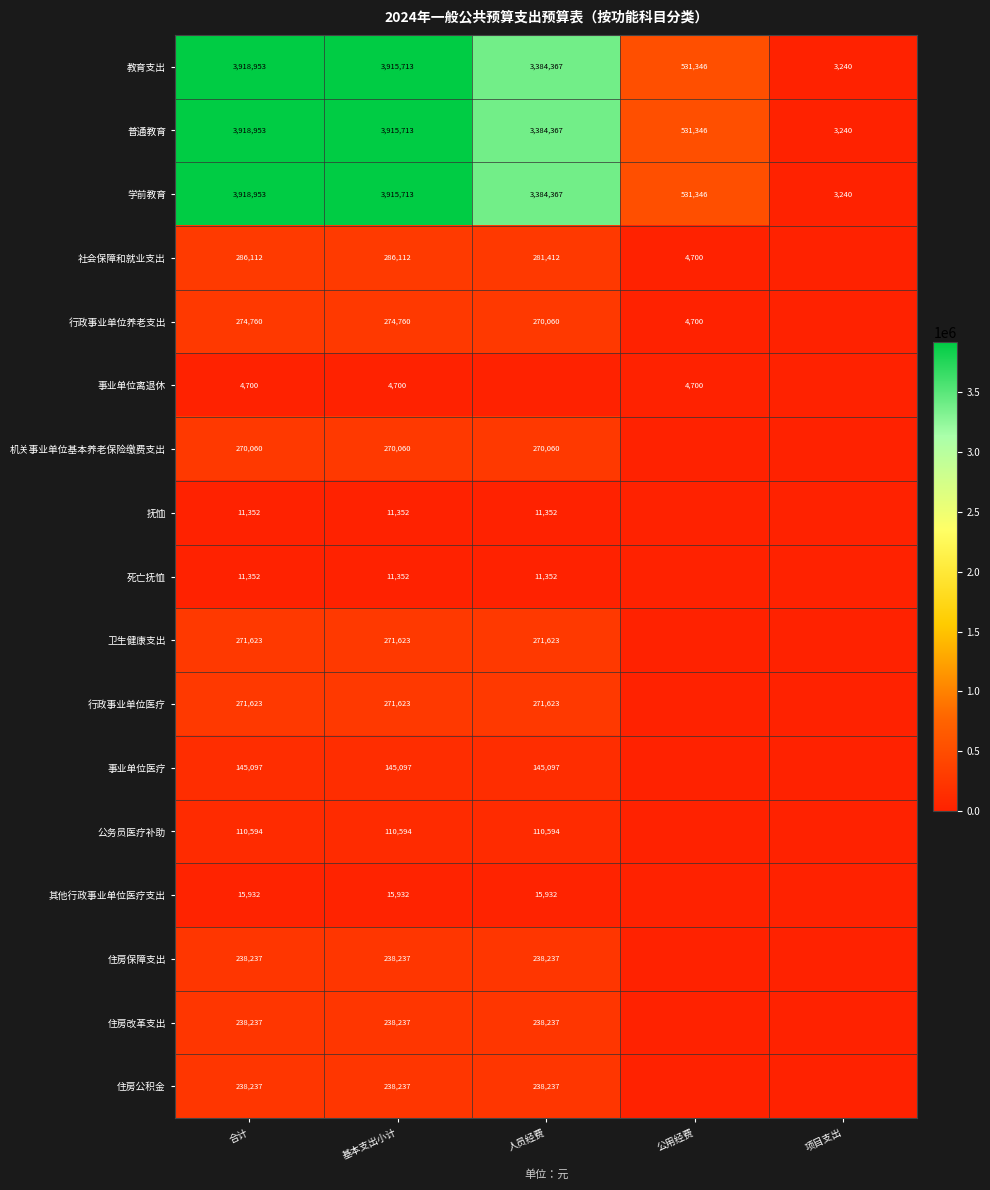

Where is 普通教育 nearest to the value 1961096?

人员经费